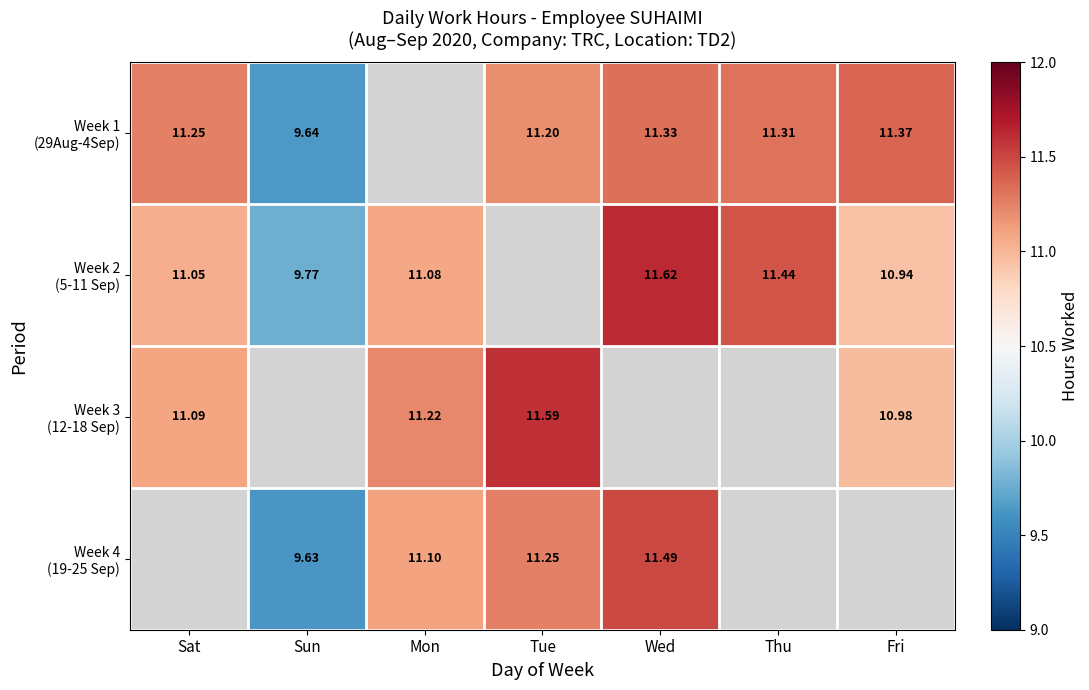

How many values in Week 1 (29Aug-4Sep) are above zero?

6